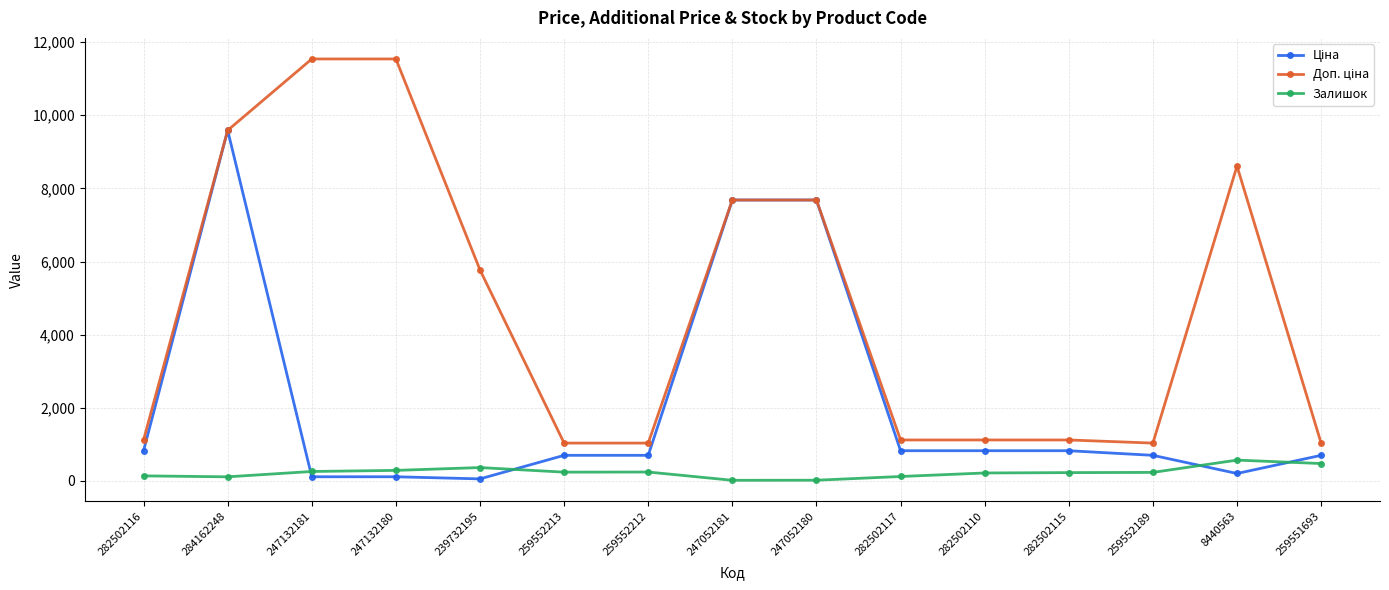

Does the chart display data point markers on the line(s)?

Yes